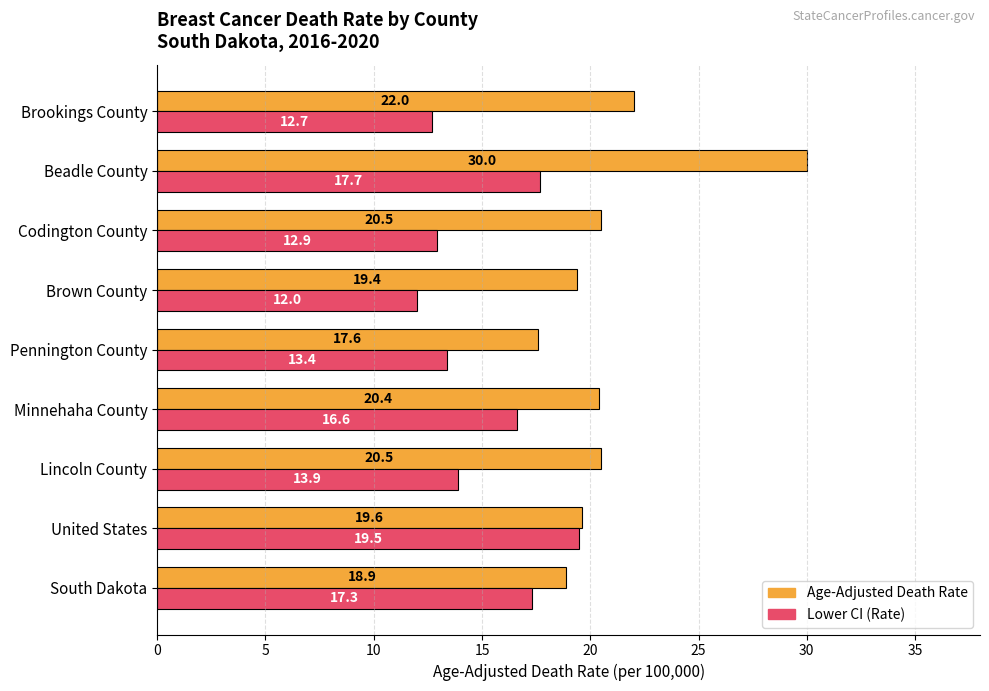

The value of Age-Adjusted Death Rate at Lincoln County is 20.5. True or false?

True